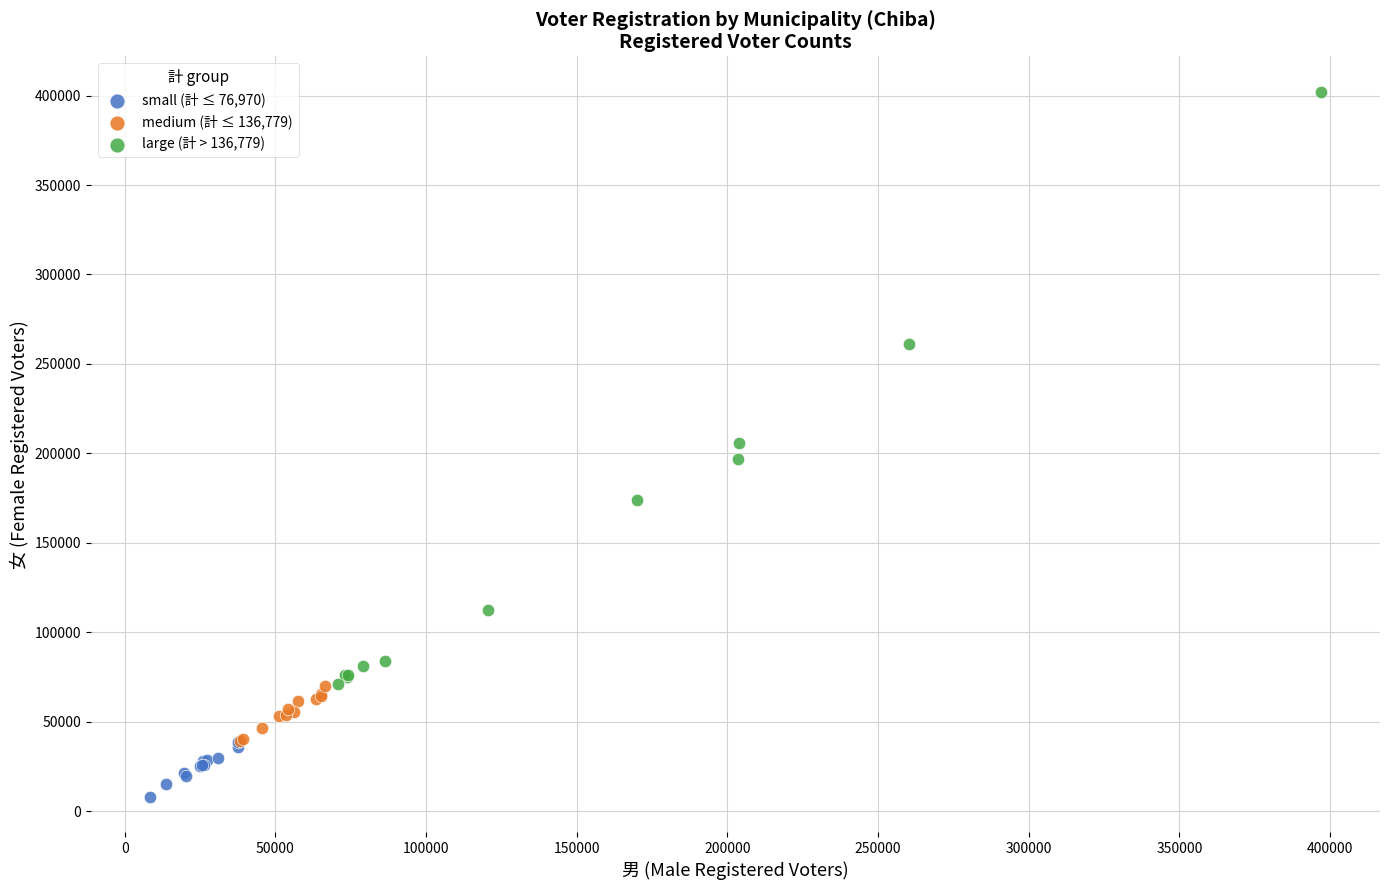

Which series has the widest spread of Y values?

large (計 > 136,779)